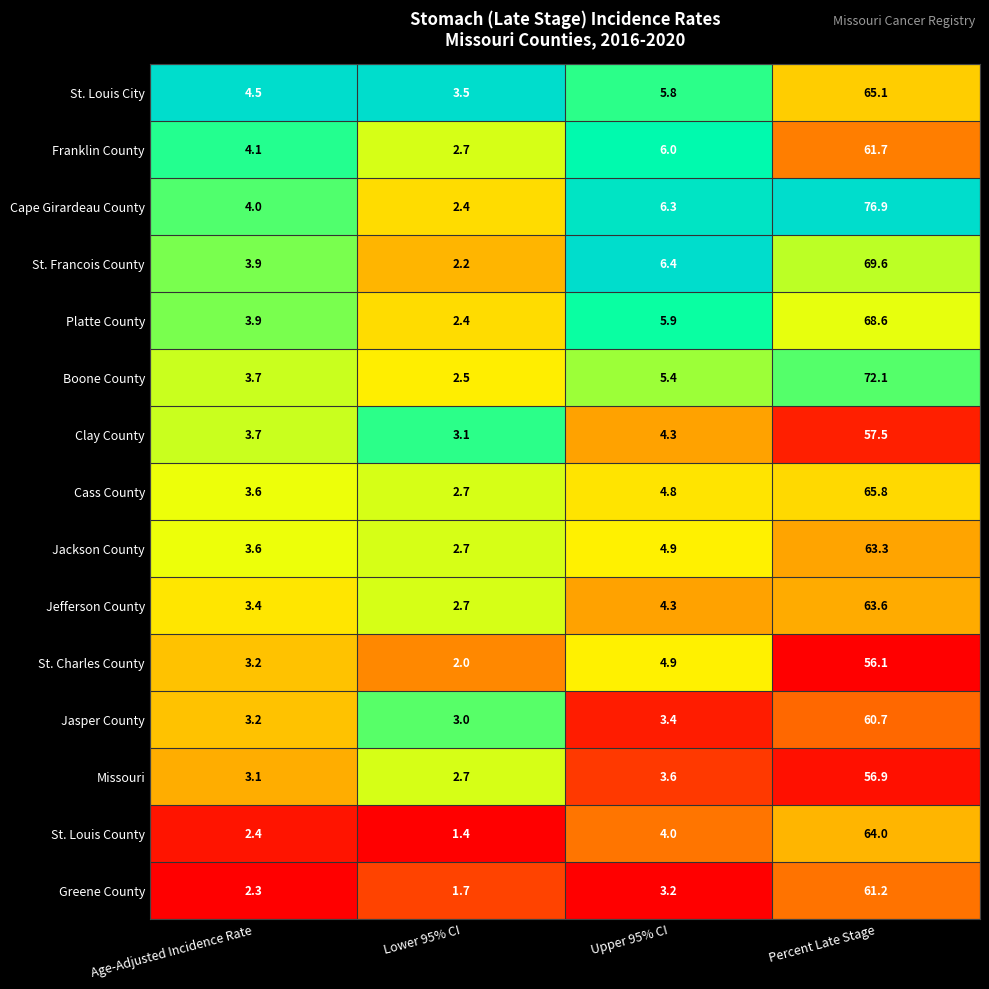

Which series has the widest spread of values?

Cape Girardeau County